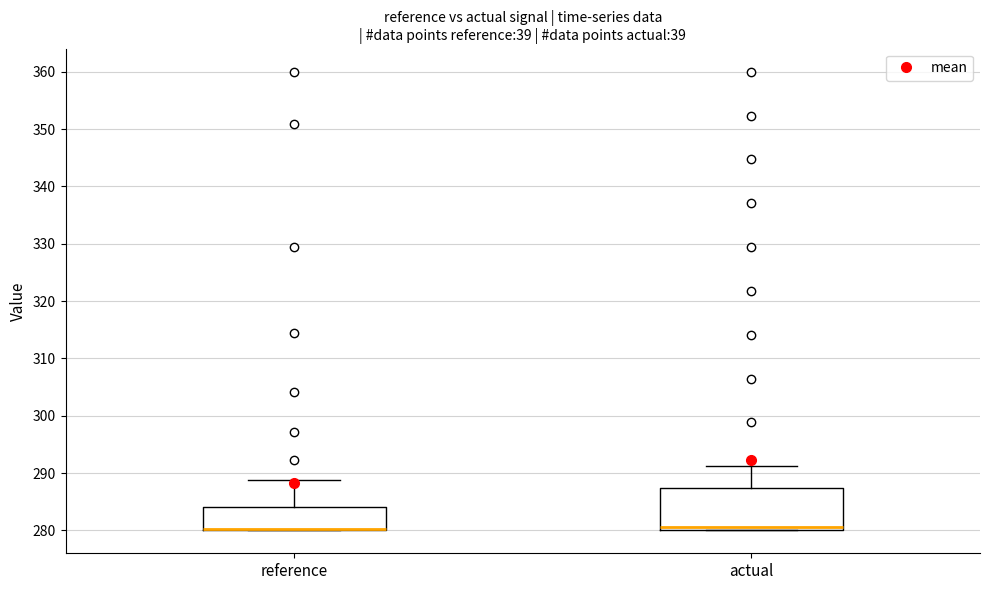

Reading left to right, transcribe this box plot: for each box, give where its median line is, the range the box spans, and where its two whiskers end, as read against the y-axis. The values are not printed on the chart, so give them approximately, as read against the axis.

reference: median 280 (drawn on the box's lower edge), box 280 to 284, whiskers 280 to 289
actual: median 281, box 280 to 287, whiskers 280 to 291